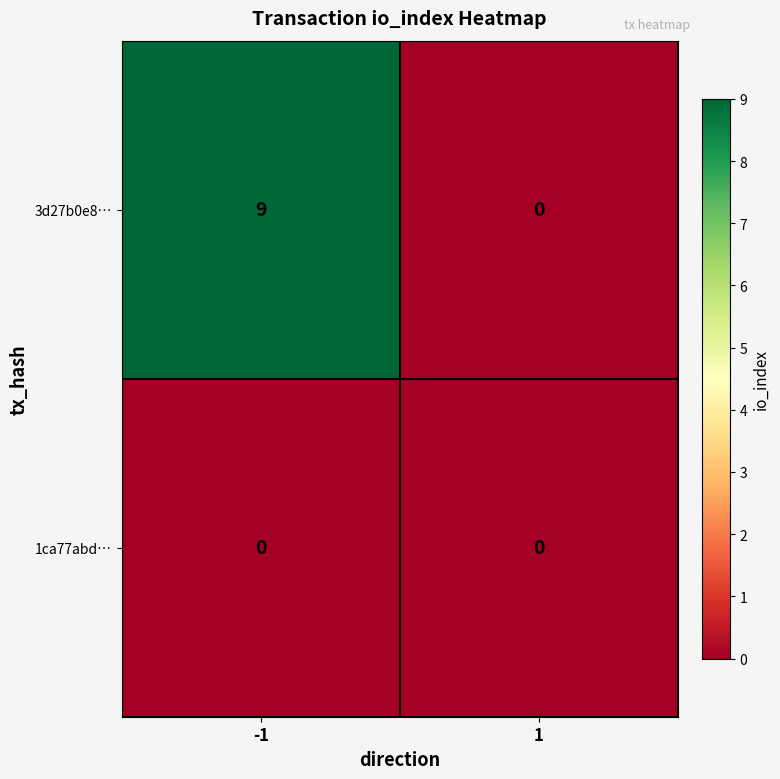

What is the approximate value of 3d27b0e8… at -1?

9